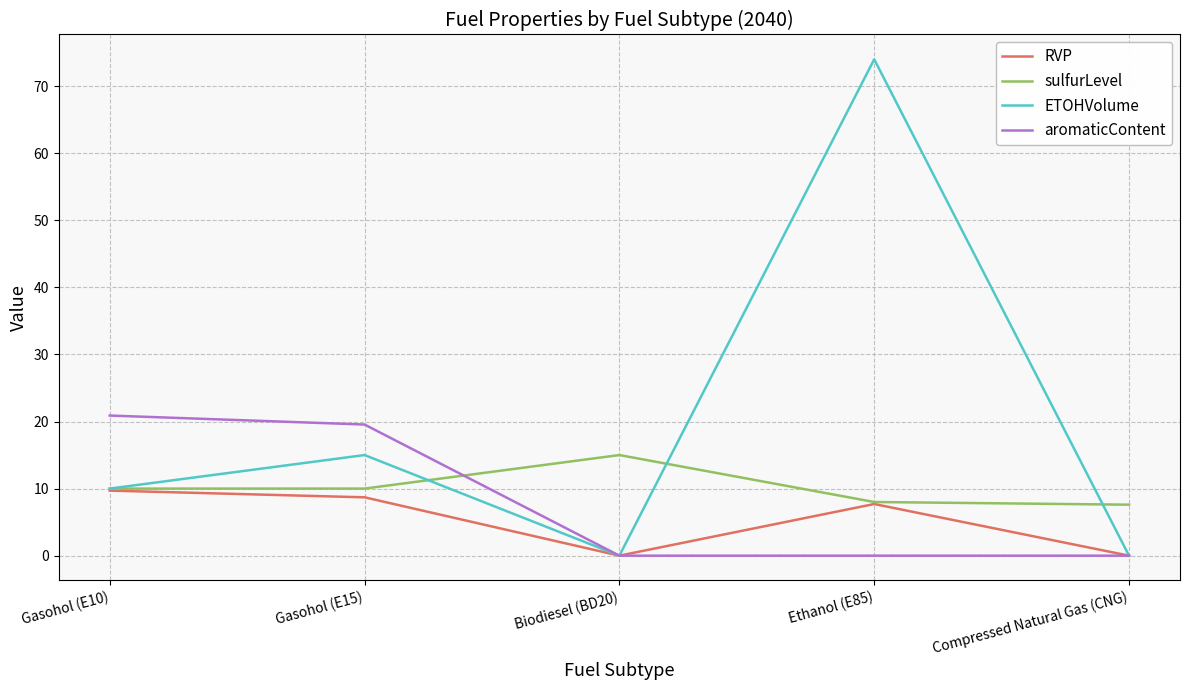

List the series in order of their peak value, lowest first.

RVP, sulfurLevel, aromaticContent, ETOHVolume